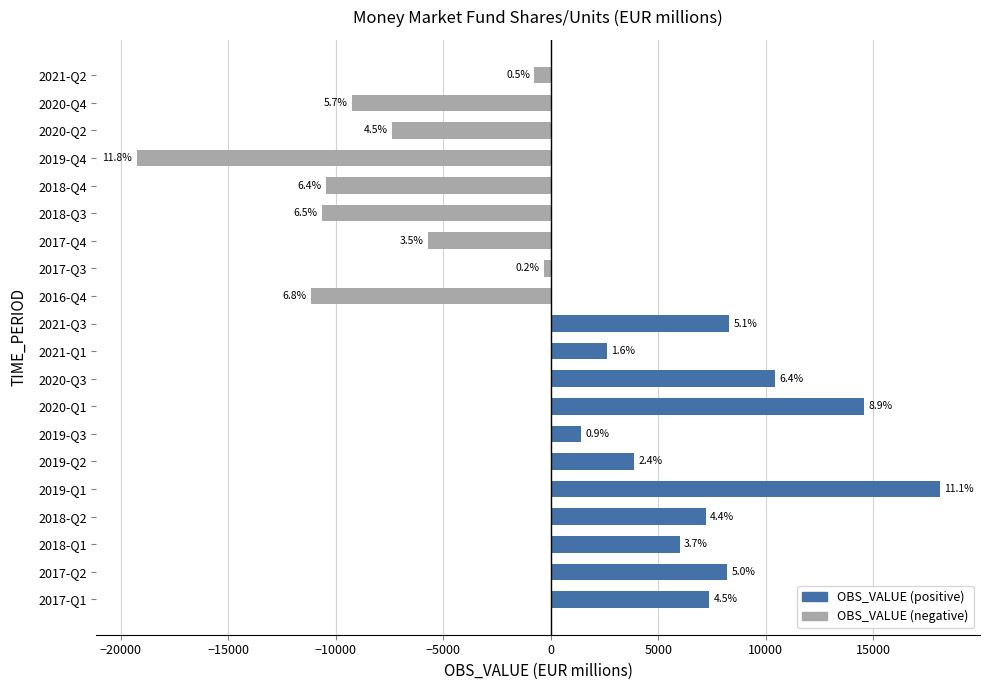

Where does the data first go above 2623?

2017-Q1